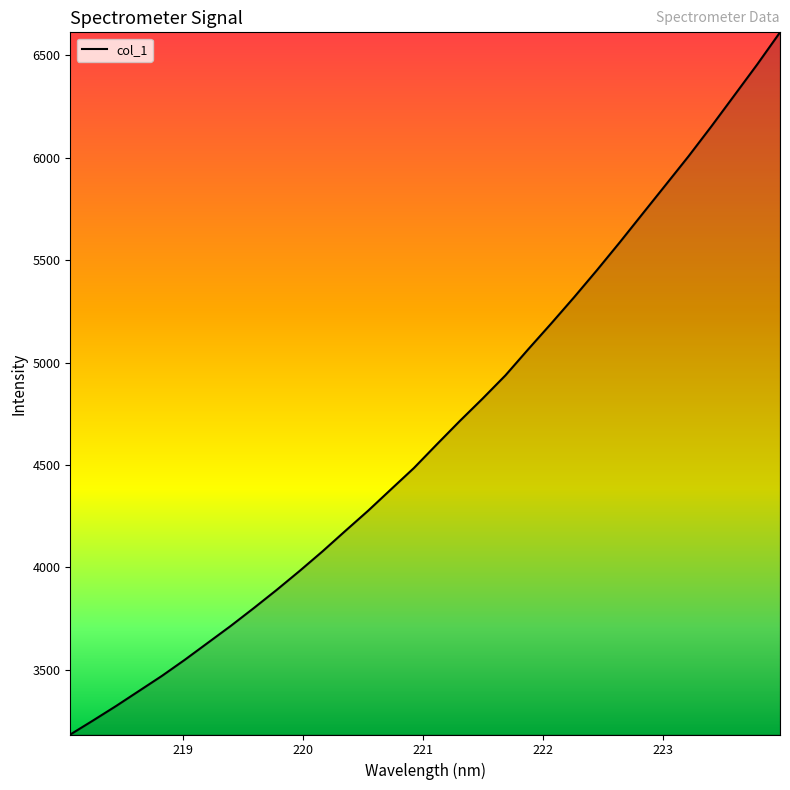

What is the maximum value shown in the chart?

6611.8